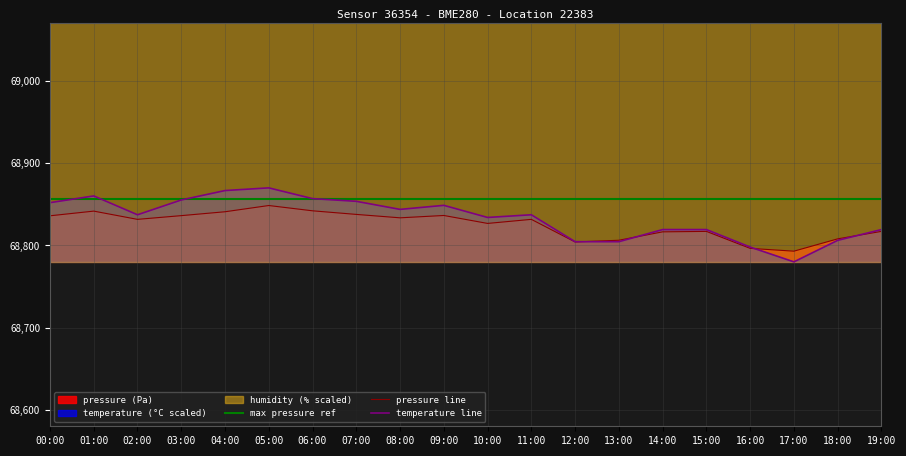

What is the sum of all max pressure ref values?

1377118.8